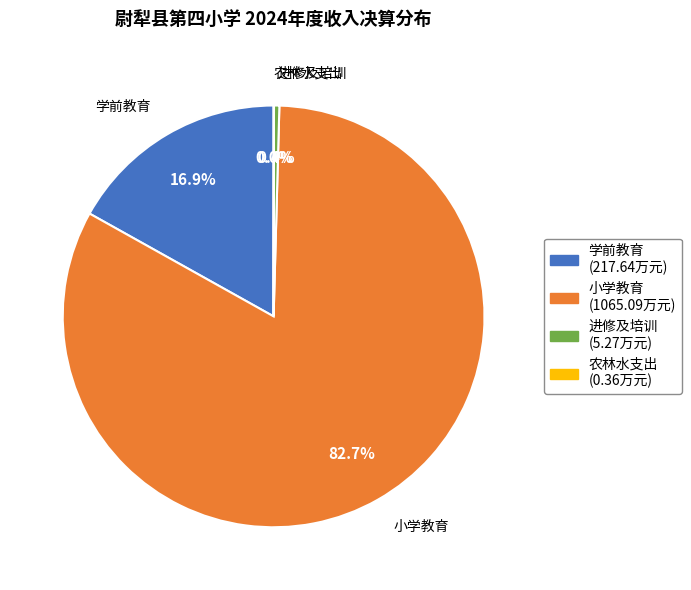

Which slice is the largest?

小学教育